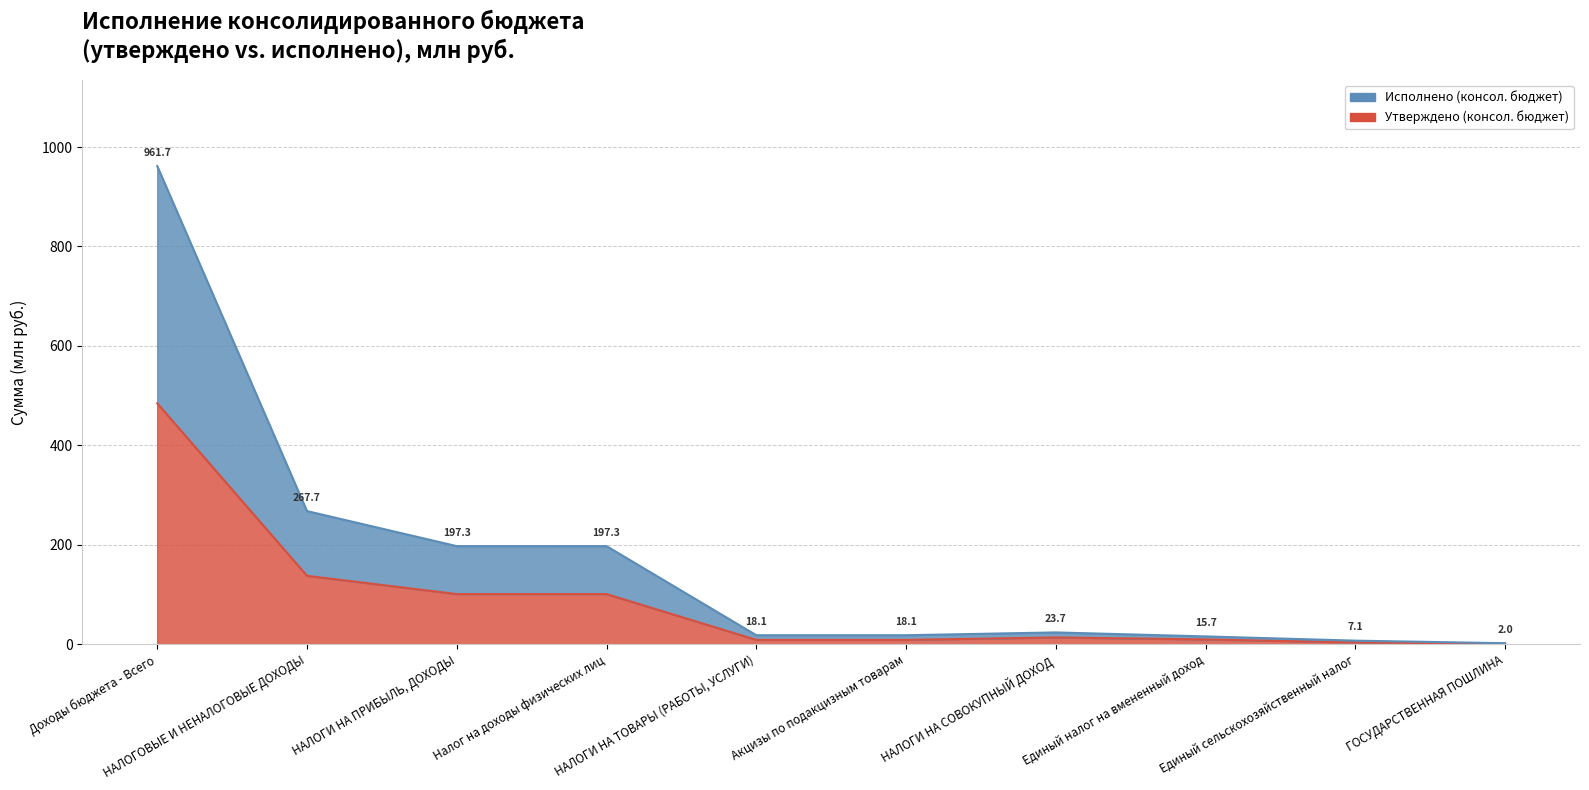

Which has a higher value, Единый сельскохозяйственный налог or НАЛОГОВЫЕ И НЕНАЛОГОВЫЕ ДОХОДЫ?

НАЛОГОВЫЕ И НЕНАЛОГОВЫЕ ДОХОДЫ